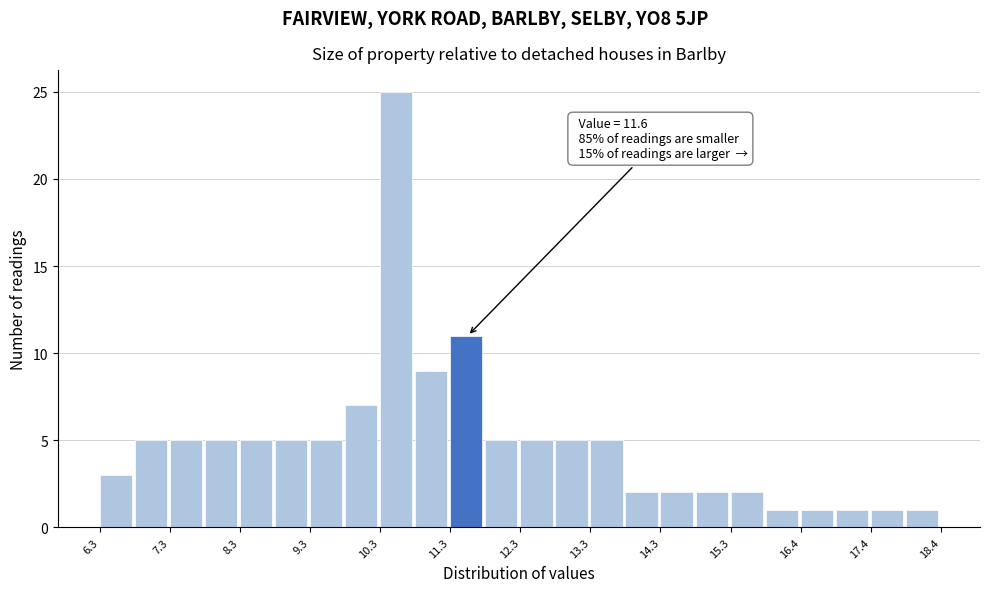

Which range on the x-axis has the tallest bar?

10.35 to 10.85